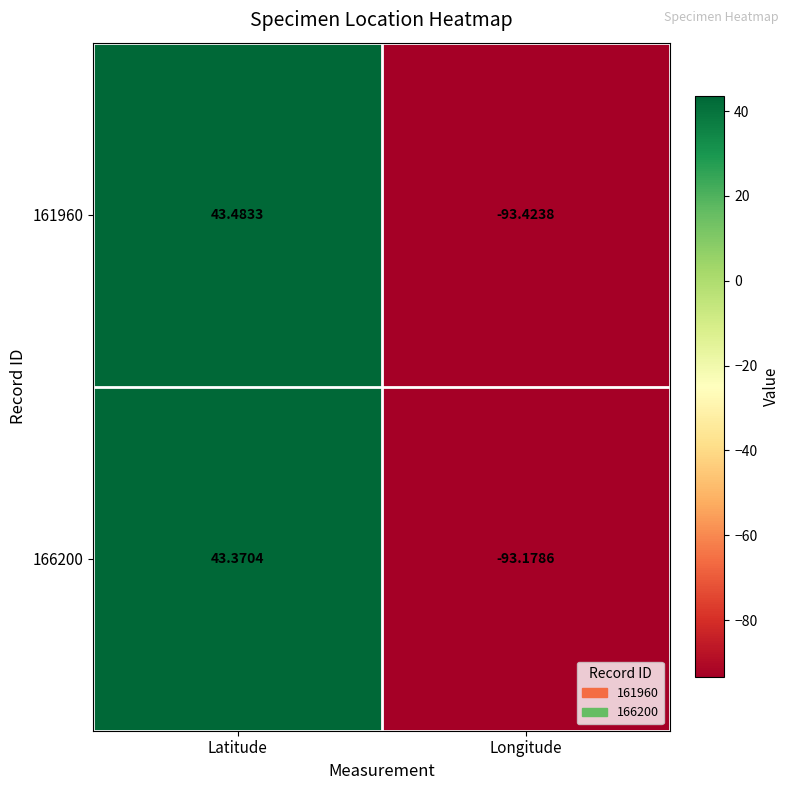

Rank the categories by 166200 value from lowest to highest.

Longitude, Latitude